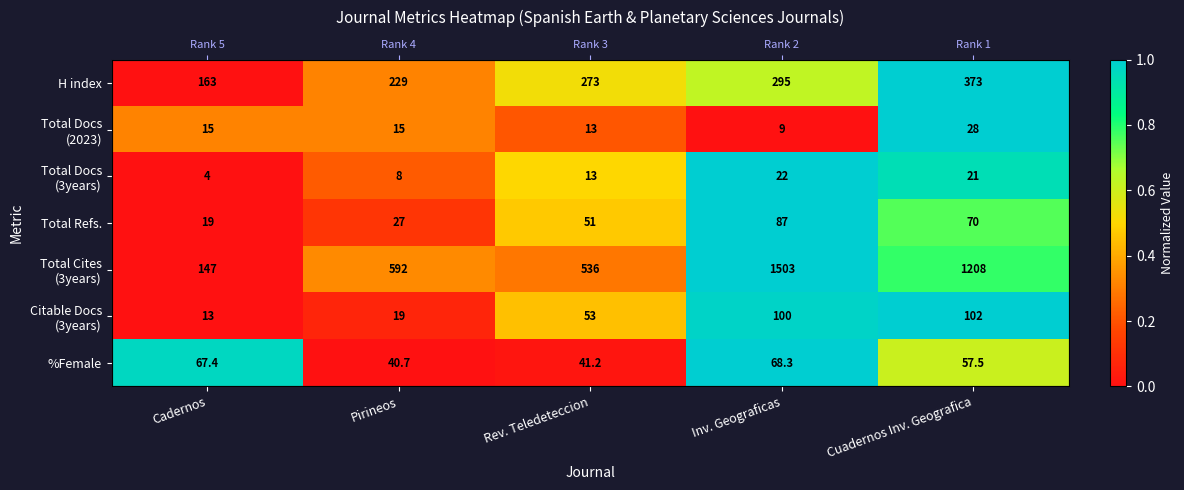

Rank the series at Pirineos from highest to lowest value.

Total Cites (3years), Total Docs (2023), H index, Total Docs (3years), Total Refs., Citable Docs (3years), %Female